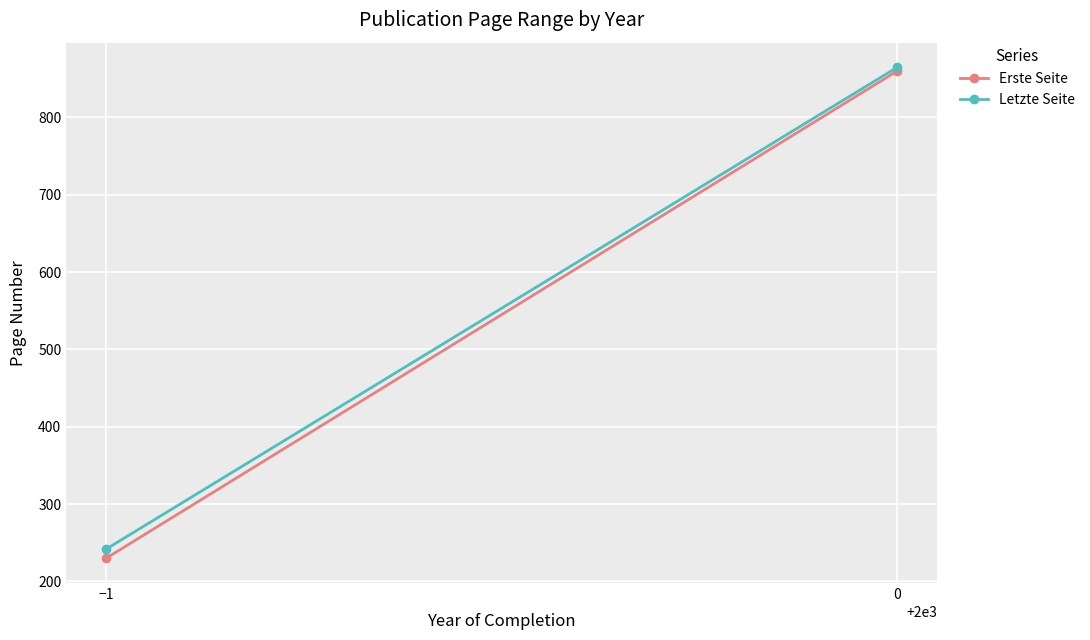

What is the value of the Letzte Seite point at the 2nd from the left?

864.9